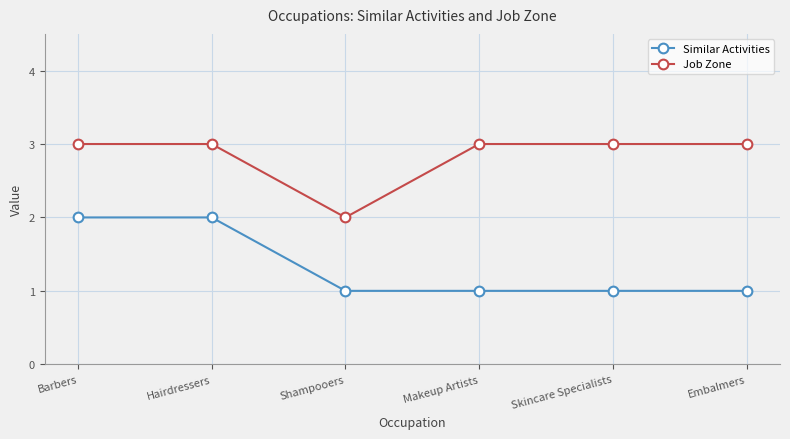

What is the value of the Job Zone point at the 1st from the left?

3